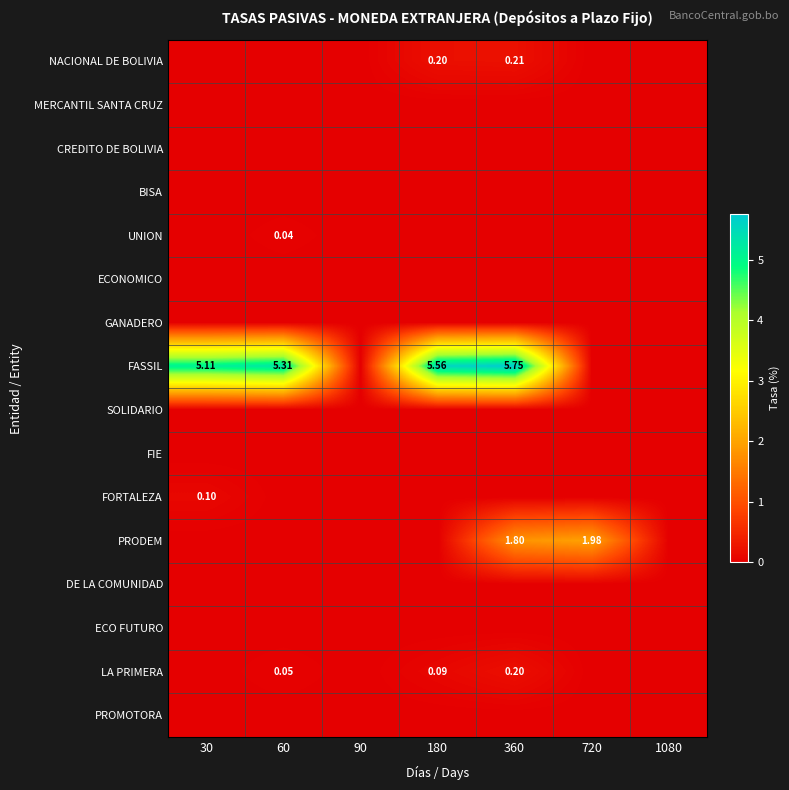

List the labels in order of NACIONAL DE BOLIVIA value, smallest first.

30, 60, 90, 720, 1080, 180, 360